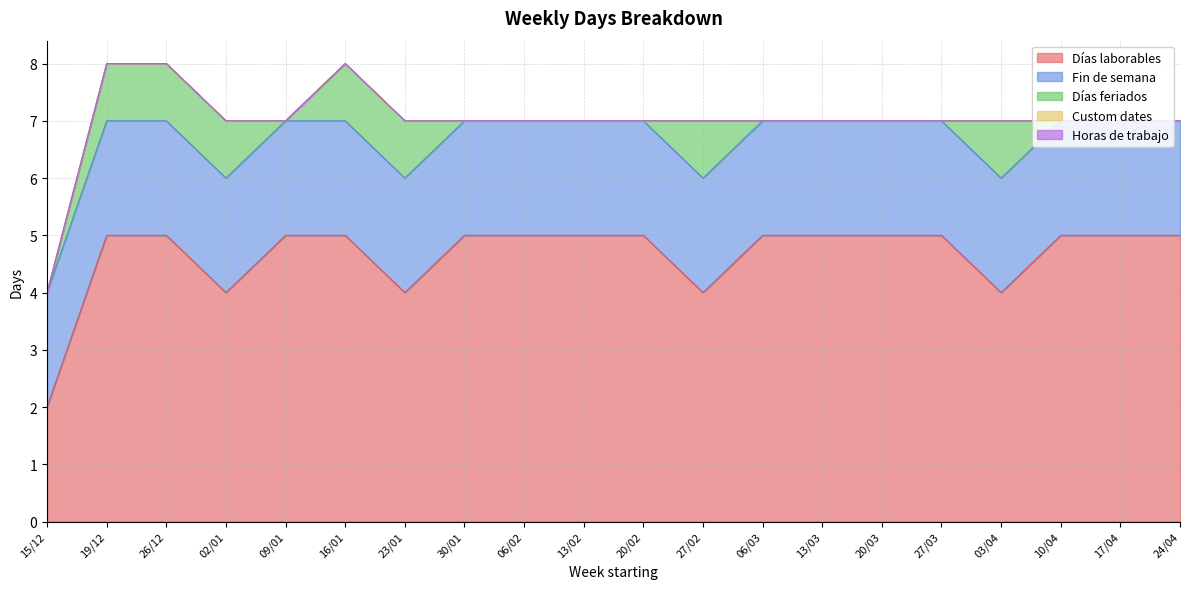

The Días laborables series shows 1 at 15/12. True or false?

False